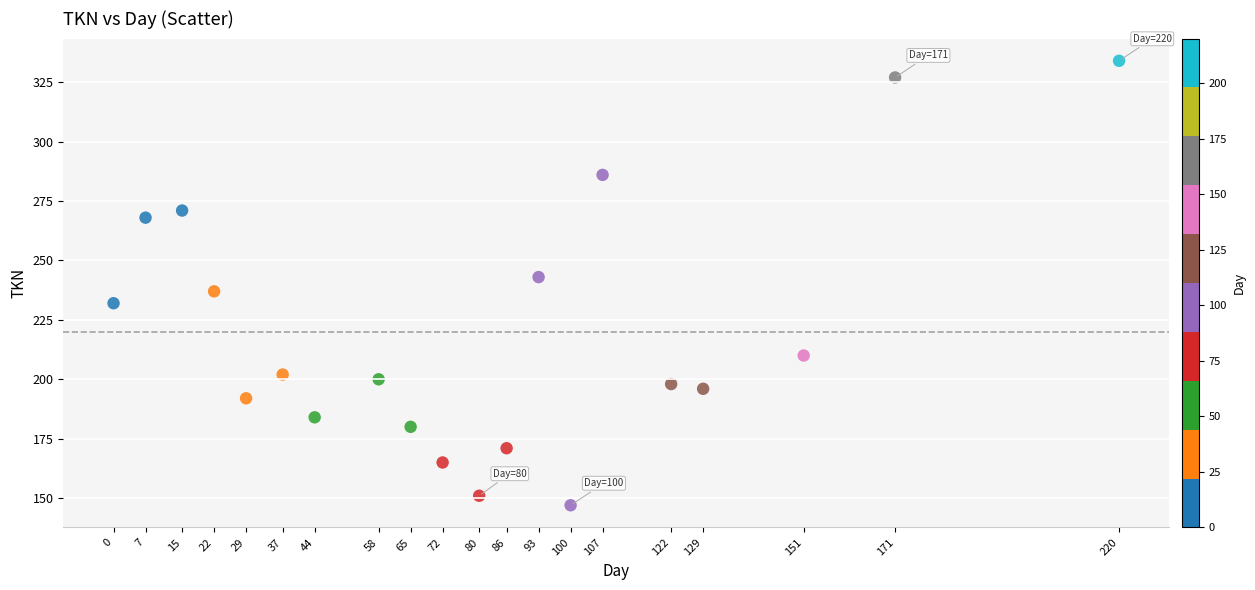

What is the range of Y values (max minus min)?

187